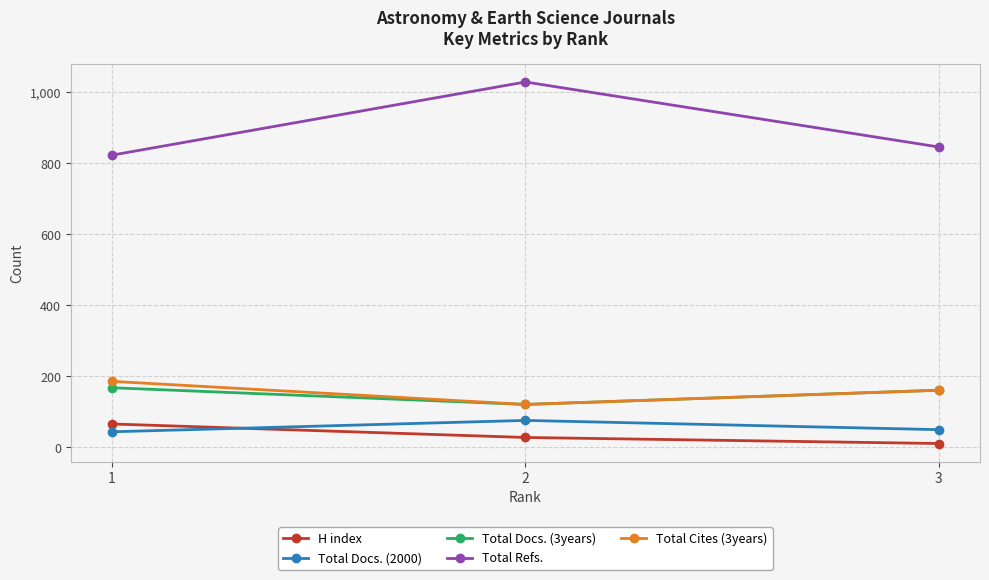

What is the total value across all series at 1?

1287